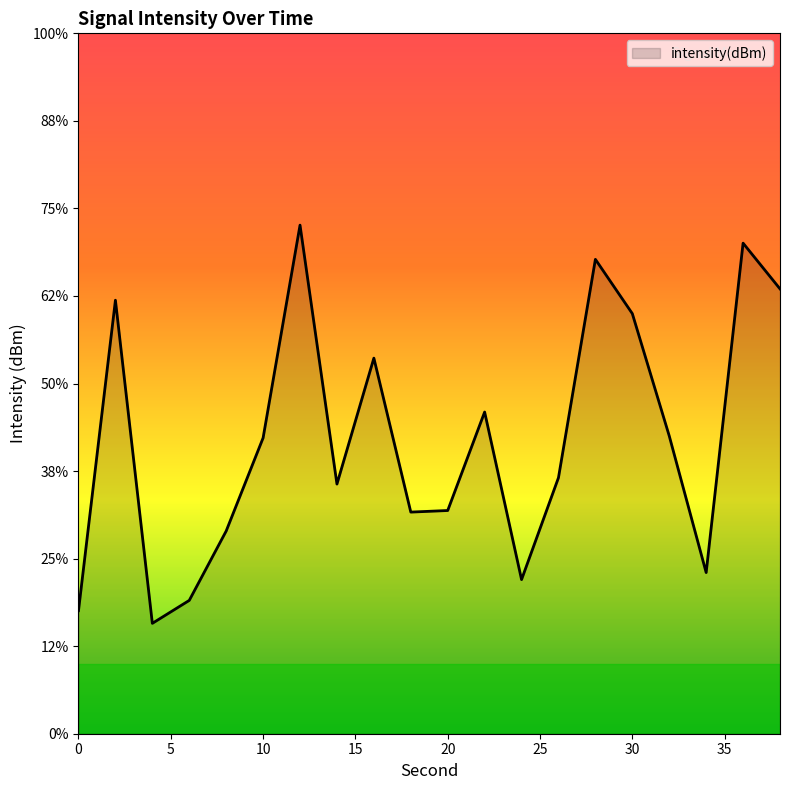

How many values exceed -123?

9